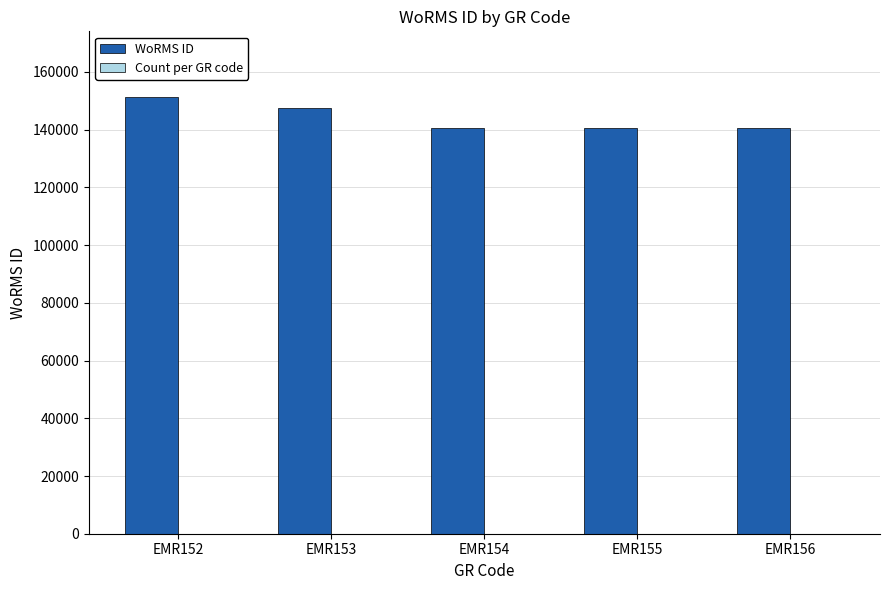

The value of WoRMS ID at EMR156 is 140685. True or false?

True